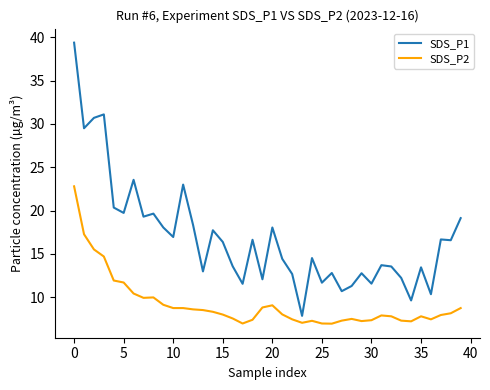

At how many categories does at least one series exceed 26?

4